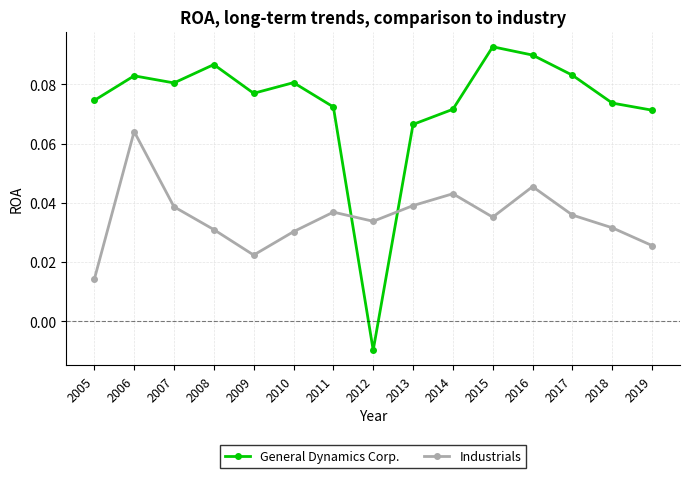

The General Dynamics Corp. series shows 0.0 at 2007. True or false?

False